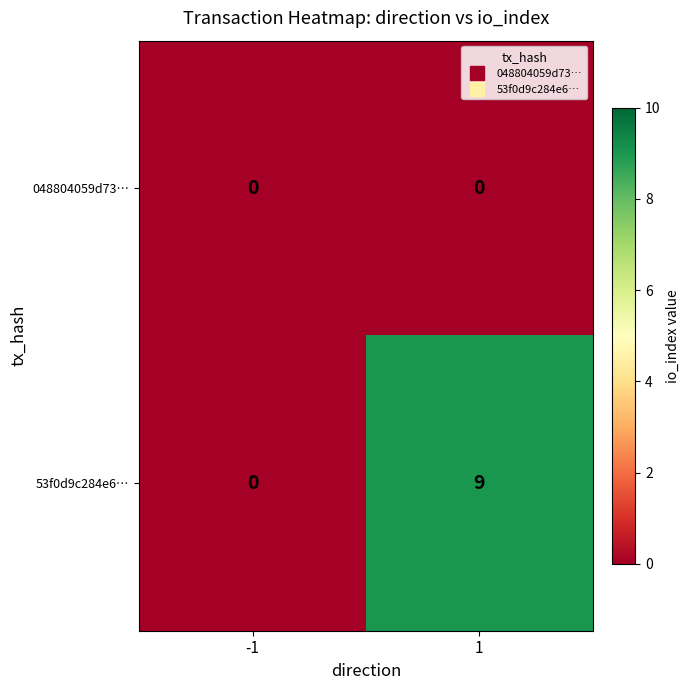

What is the greatest value displayed?

9